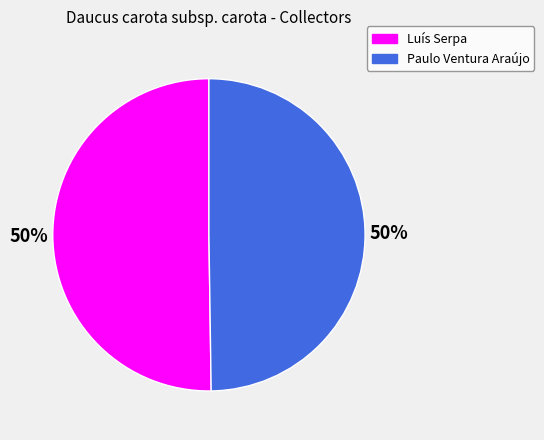

To the nearest percent, what is the average slice percentage?

50%